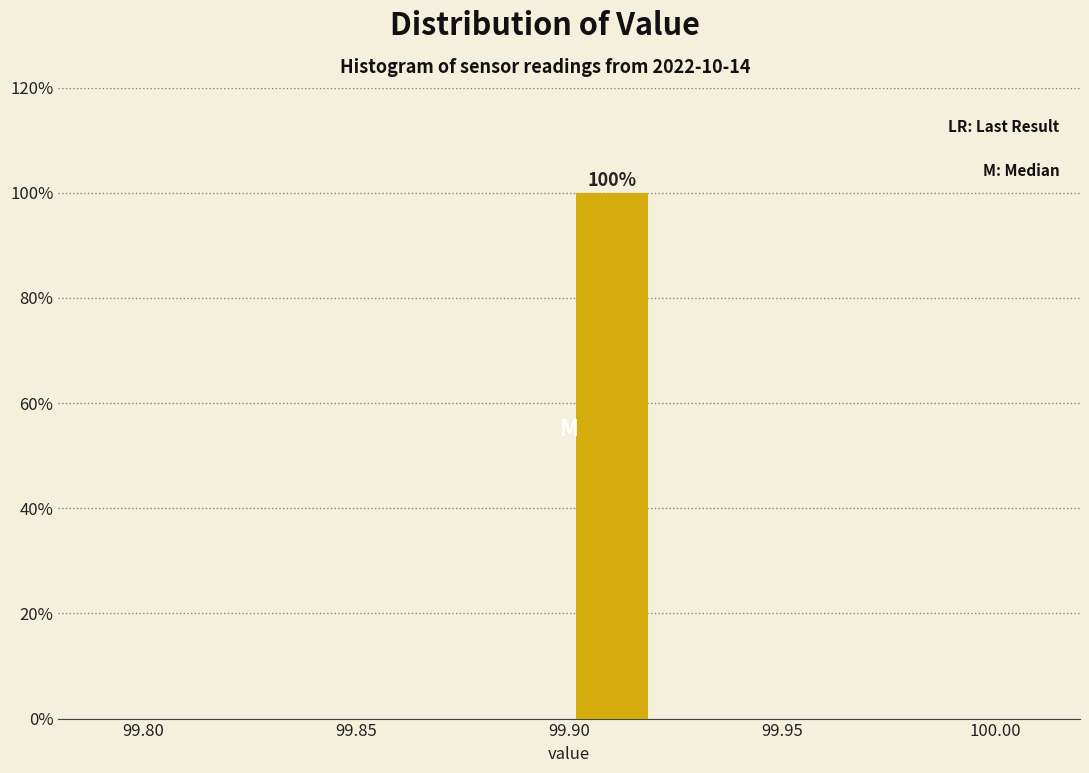

Over which range of the x-axis is the bar tallest?

99.90 to 99.92